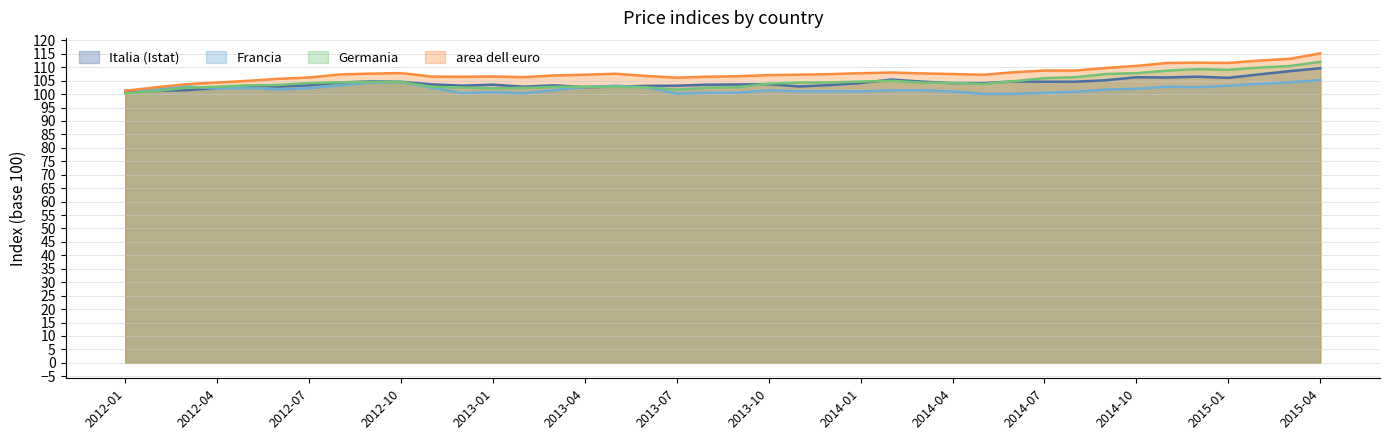

The value of Germania at 2012-07 is 148.5. True or false?

False